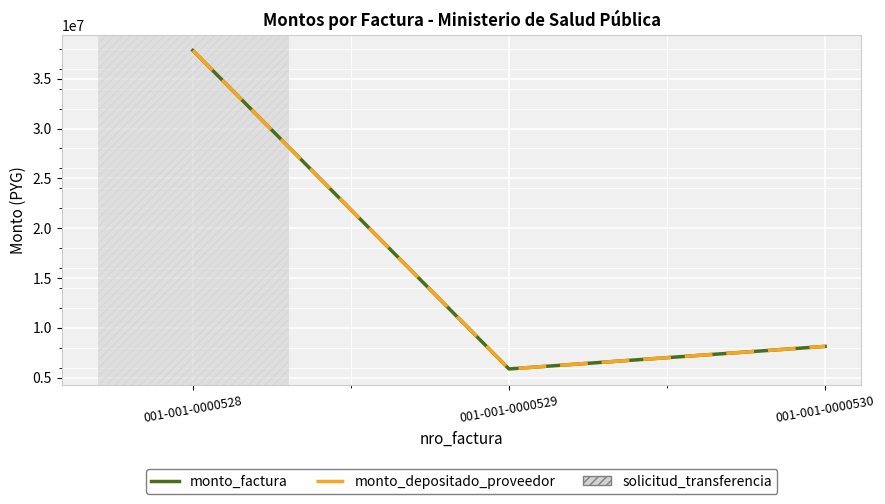

Does the chart have visible grid lines?

Yes